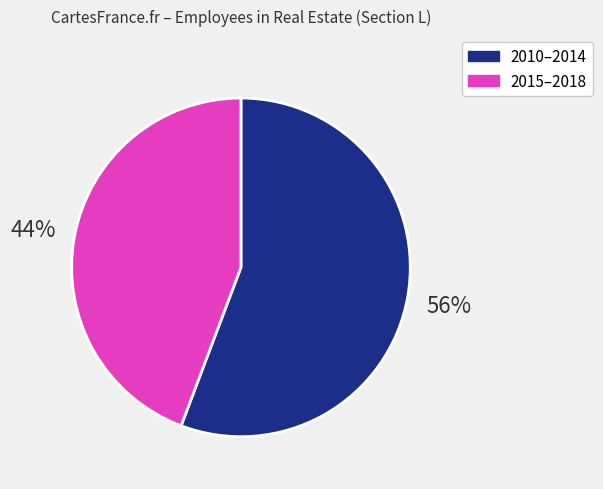

To the nearest percent, what is the average slice percentage?

50%